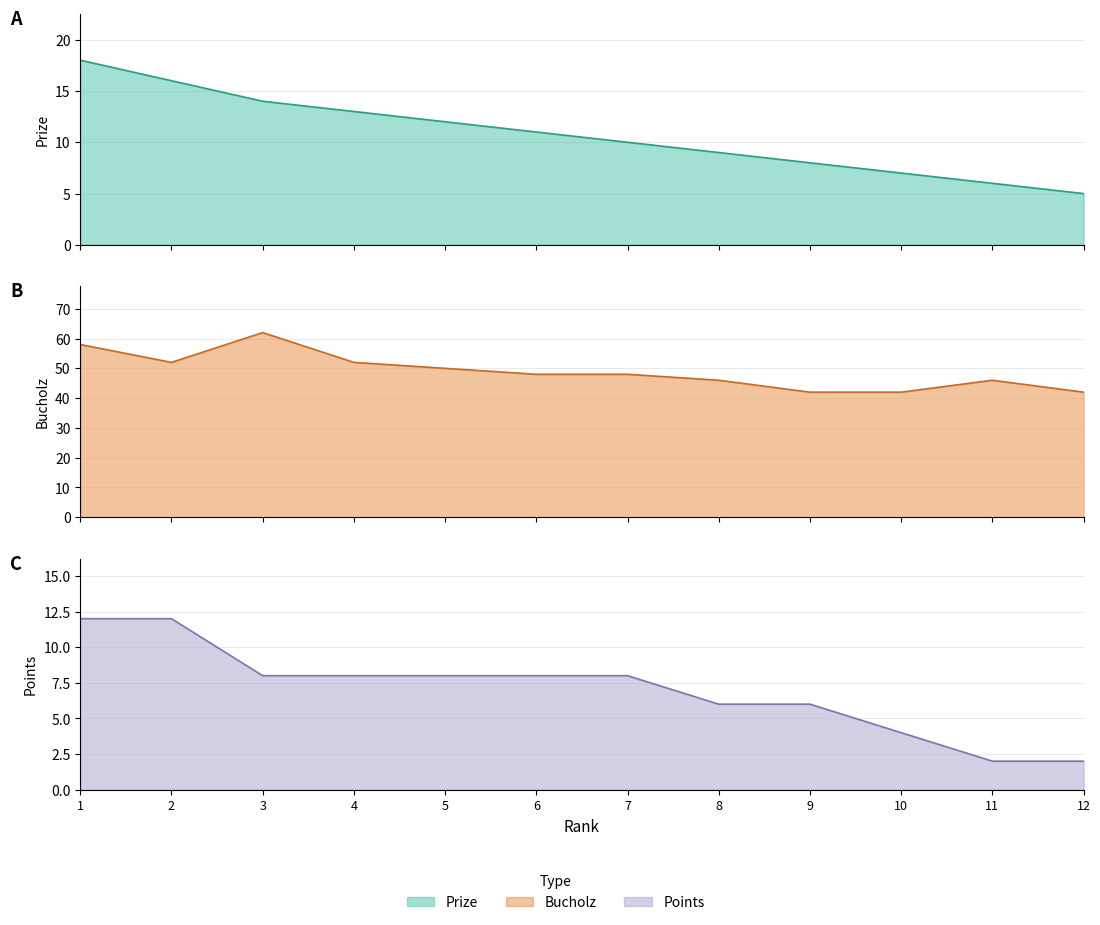

Rank the series at 11 from lowest to highest value.

Points, Prize, Bucholz